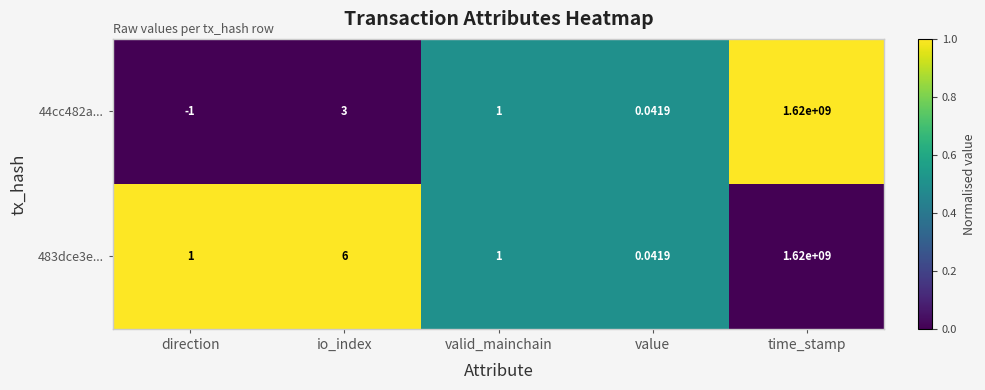

At which category is the sum across all series the highest?

time_stamp